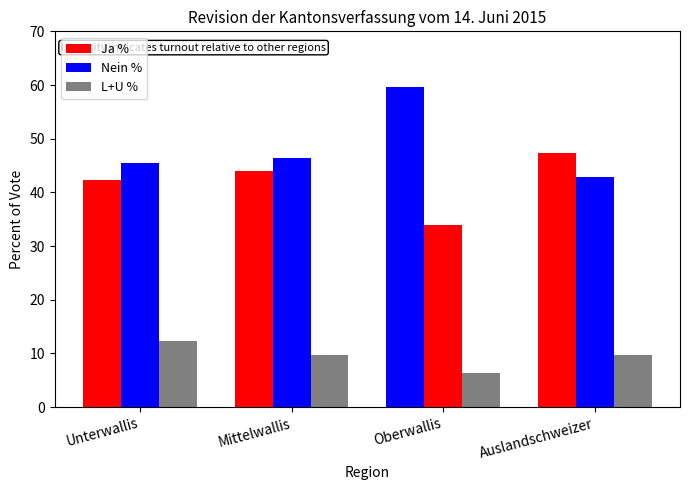

Which category has the lowest value across all series?

Oberwallis